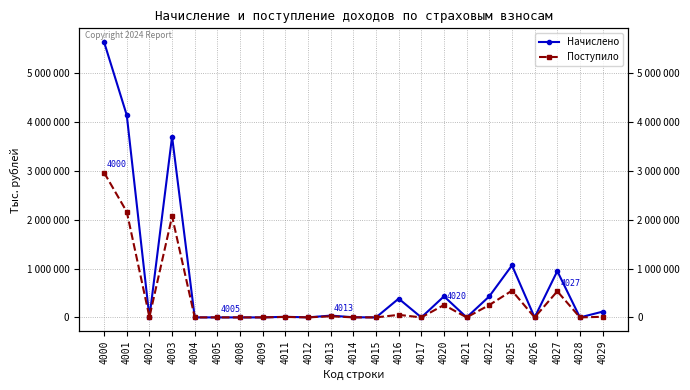

Where is the first local minimum for Начислено?

4002